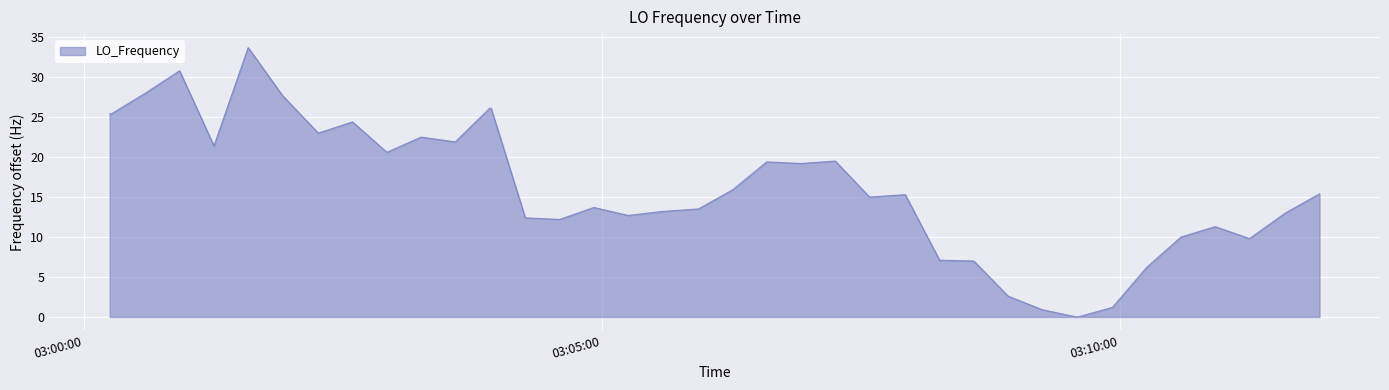

What is the difference between the maximum and minimum values?

33.7